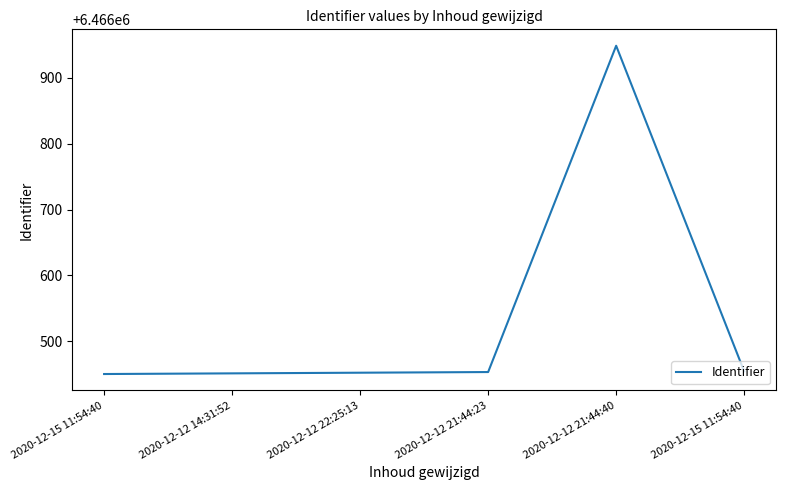

Count the number of data series in this chart.

1